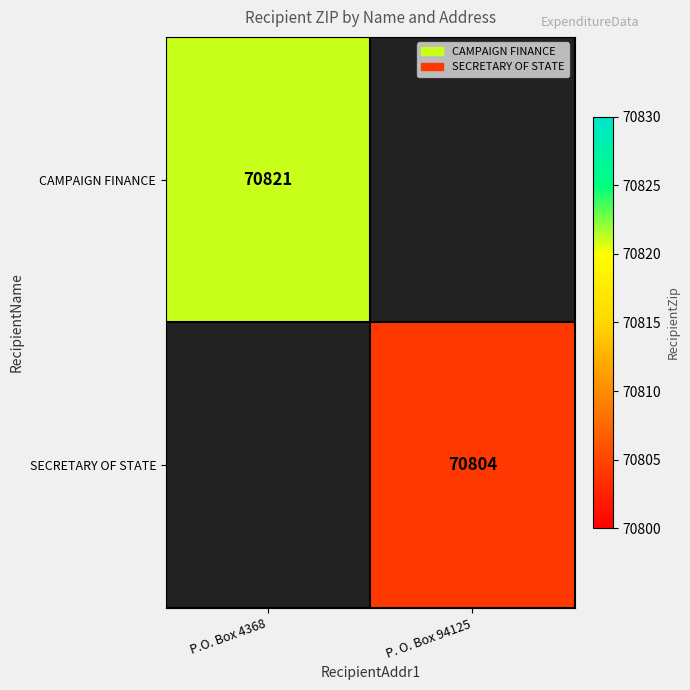

The CAMPAIGN FINANCE series shows 70821 at P.O. Box 4368. True or false?

True